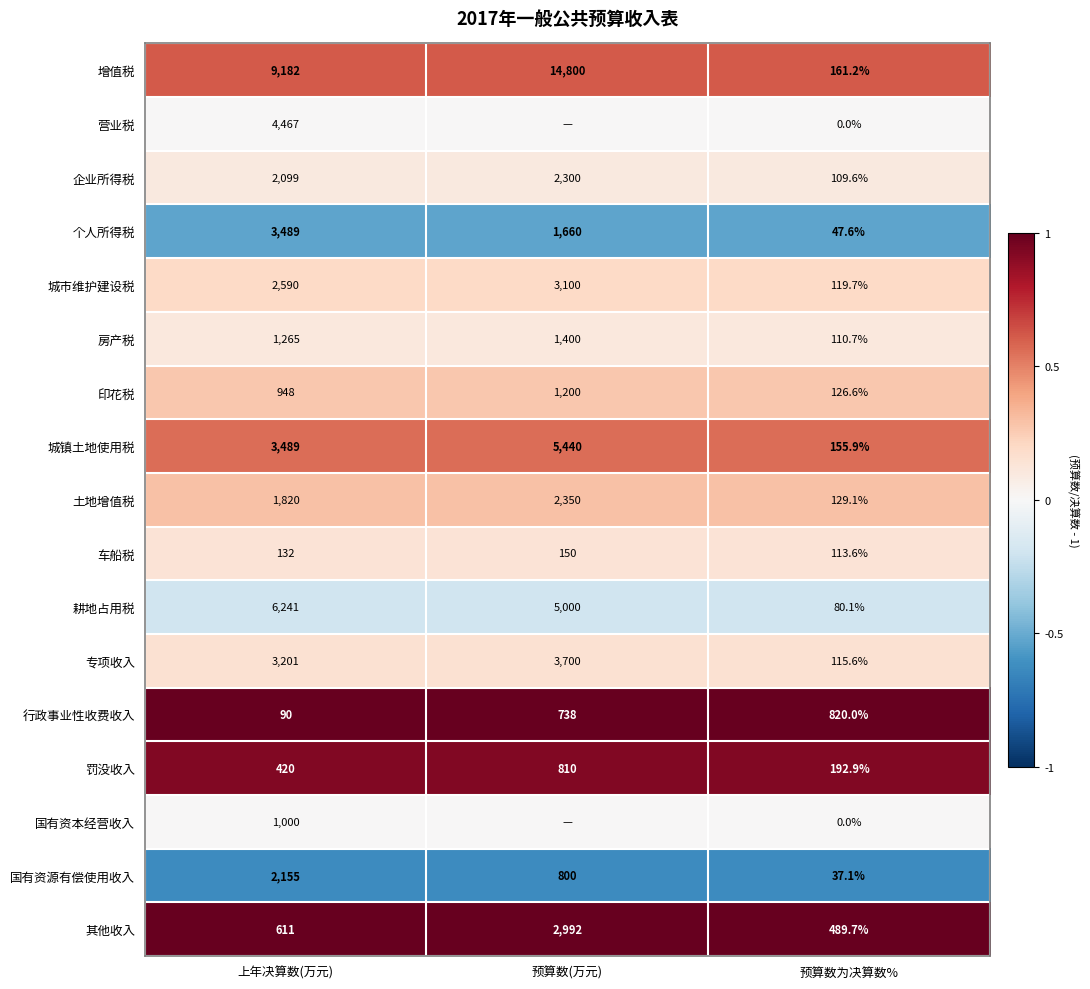

The value of 其他收入 at 上年决算数(万元) is 611.0. True or false?

True